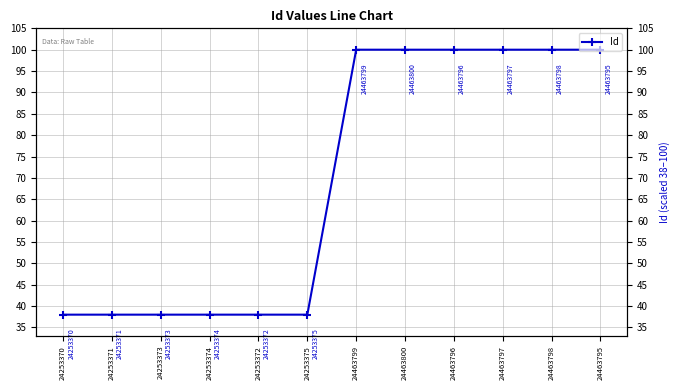

Where is the first local maximum?

24253374